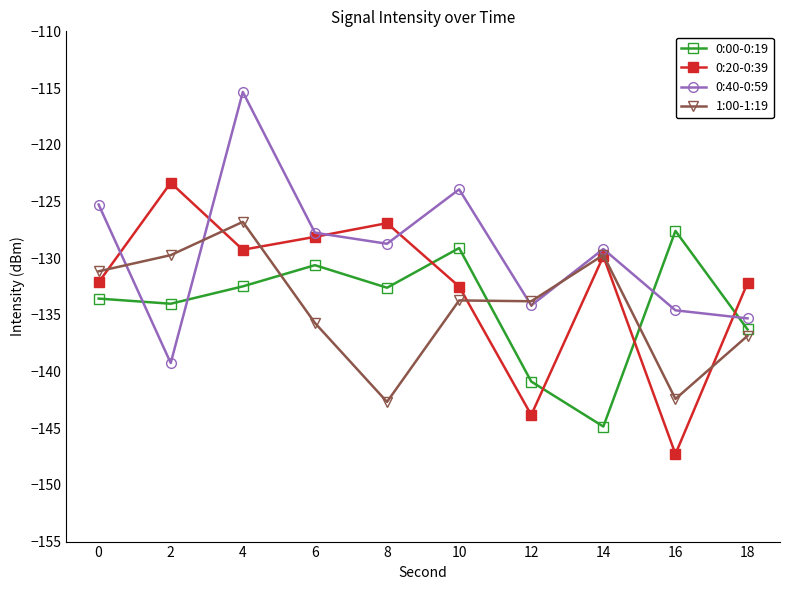

How many lines are shown in the chart?

4